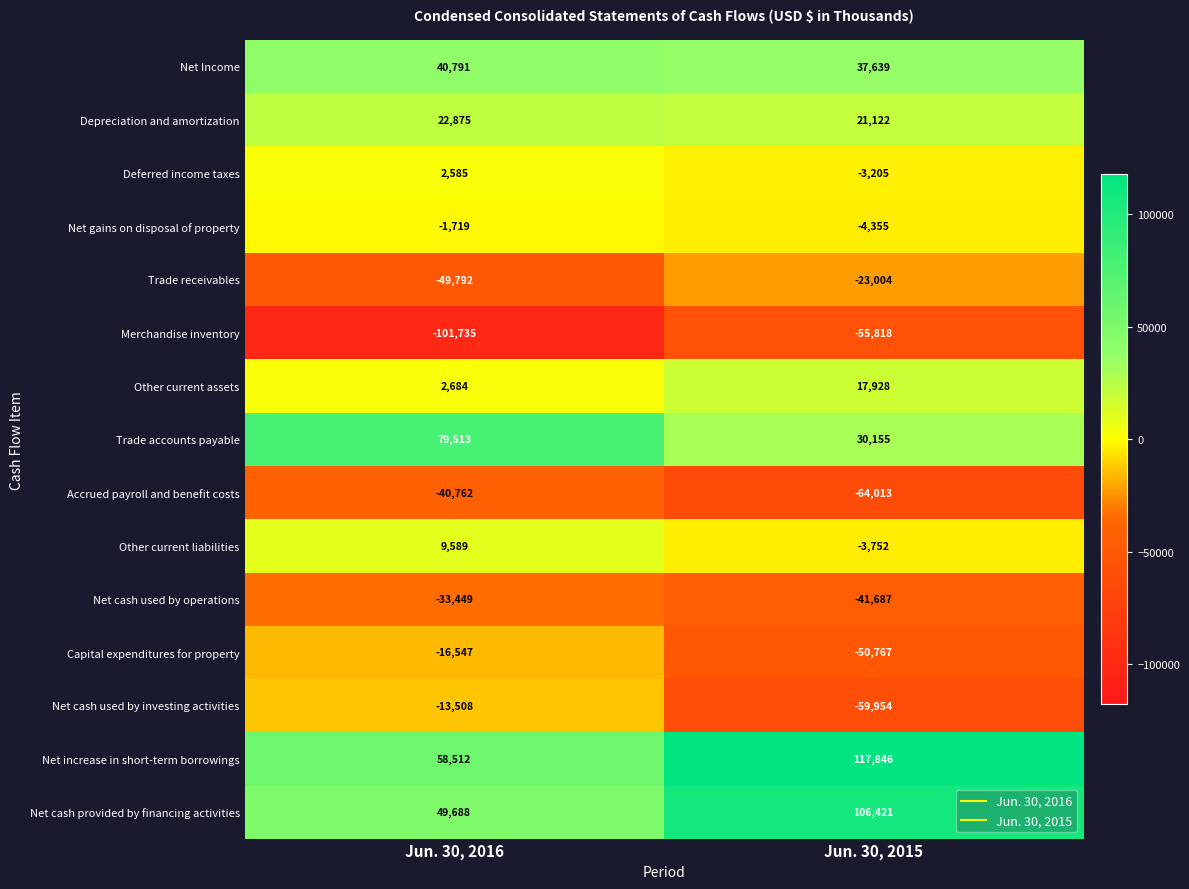

Reading right to left, list all the values displayed in this chart.

Net Income: Jun. 30, 2015=37639	Jun. 30, 2016=40791
Depreciation and amortization: Jun. 30, 2015=21122	Jun. 30, 2016=22875
Deferred income taxes: Jun. 30, 2015=-3205	Jun. 30, 2016=2585
Net gains on disposal of property: Jun. 30, 2015=-4355	Jun. 30, 2016=-1719
Trade receivables: Jun. 30, 2015=-23004	Jun. 30, 2016=-49792
Merchandise inventory: Jun. 30, 2015=-55818	Jun. 30, 2016=-101735
Other current assets: Jun. 30, 2015=17928	Jun. 30, 2016=2684
Trade accounts payable: Jun. 30, 2015=30155	Jun. 30, 2016=79513
Accrued payroll and benefit costs: Jun. 30, 2015=-64013	Jun. 30, 2016=-40762
Other current liabilities: Jun. 30, 2015=-3752	Jun. 30, 2016=9589
Net cash used by operations: Jun. 30, 2015=-41687	Jun. 30, 2016=-33449
Capital expenditures for property: Jun. 30, 2015=-50767	Jun. 30, 2016=-16547
Net cash used by investing activities: Jun. 30, 2015=-59954	Jun. 30, 2016=-13508
Net increase in short-term borrowings: Jun. 30, 2015=117846	Jun. 30, 2016=58512
Net cash provided by financing activities: Jun. 30, 2015=106421	Jun. 30, 2016=49688